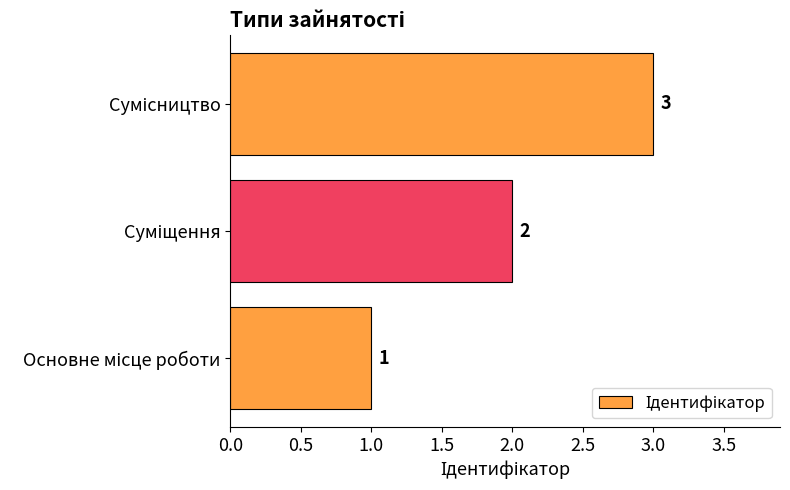

Are the bars grouped side by side (vs. stacked)?

No